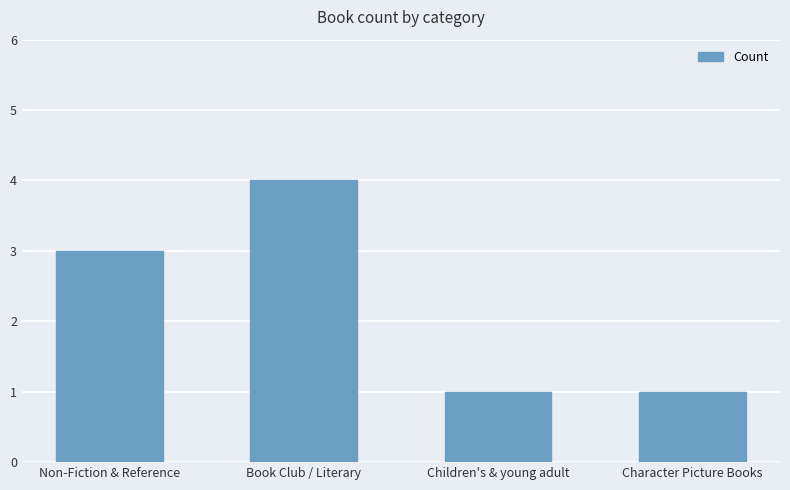

How many data points does each series have?

4